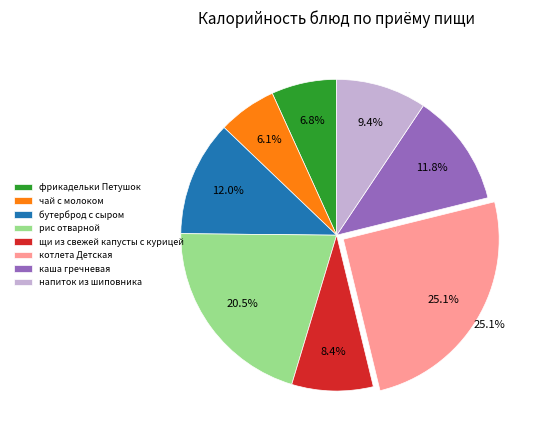

How many segments does this pie chart have?

8